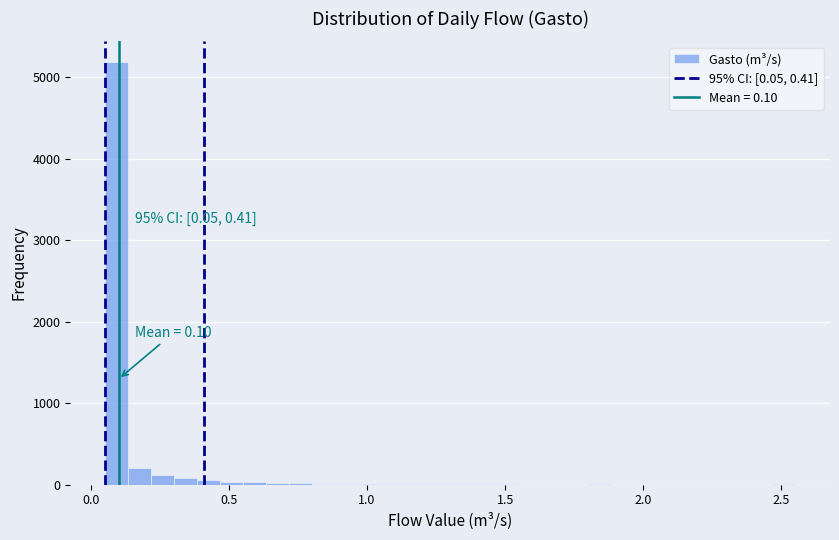

Around what value on the x-axis is the tallest bar? Give the approximate position of its centre, as read against the axis.

0.10